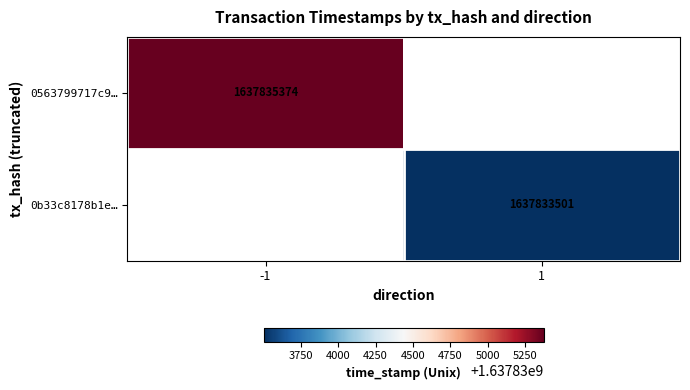

True or false: 0563799717c9… has a value of 1637835374 at -1.

True